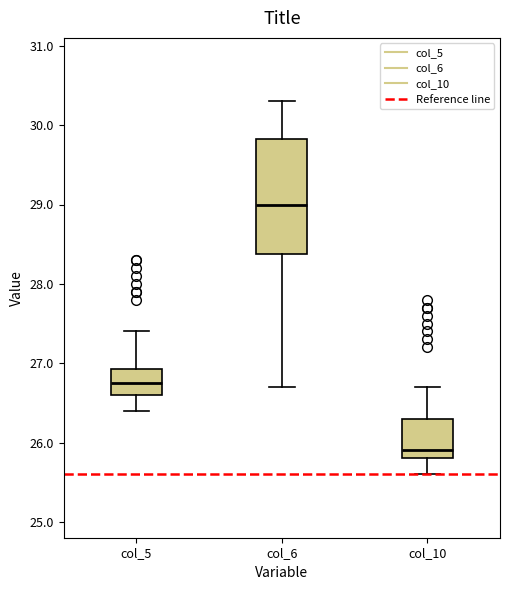

Reading left to right, read every box against the y-axis: the position of its median line, the range the box covers, and the ends of its whiskers. The values are not printed on the chart, so give them approximately, as read against the axis.

col_5: median 26.8, box 26.6 to 26.9, whiskers 26.4 to 27.4
col_6: median 29.0, box 28.4 to 29.8, whiskers 26.7 to 30.3
col_10: median 25.9, box 25.8 to 26.3, whiskers 25.6 to 26.7